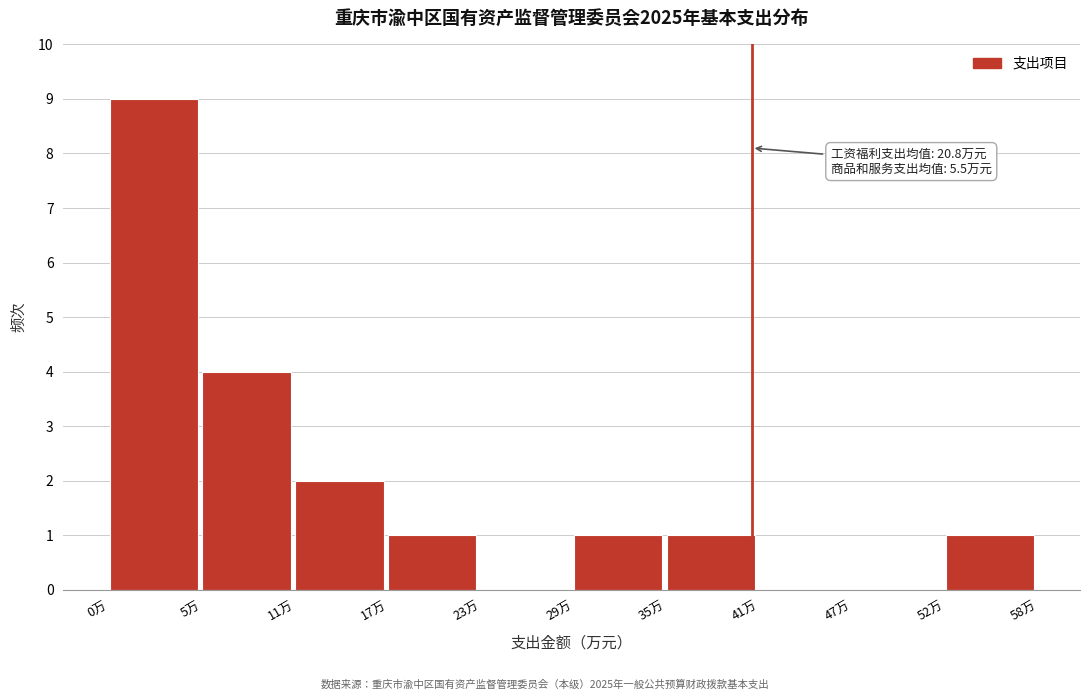

Reading left to right, extract all data points from this chart.

0万=9	5万=4	11万=2	17万=1	23万=0	29万=1	35万=1	41万=0	47万=0	52万=1